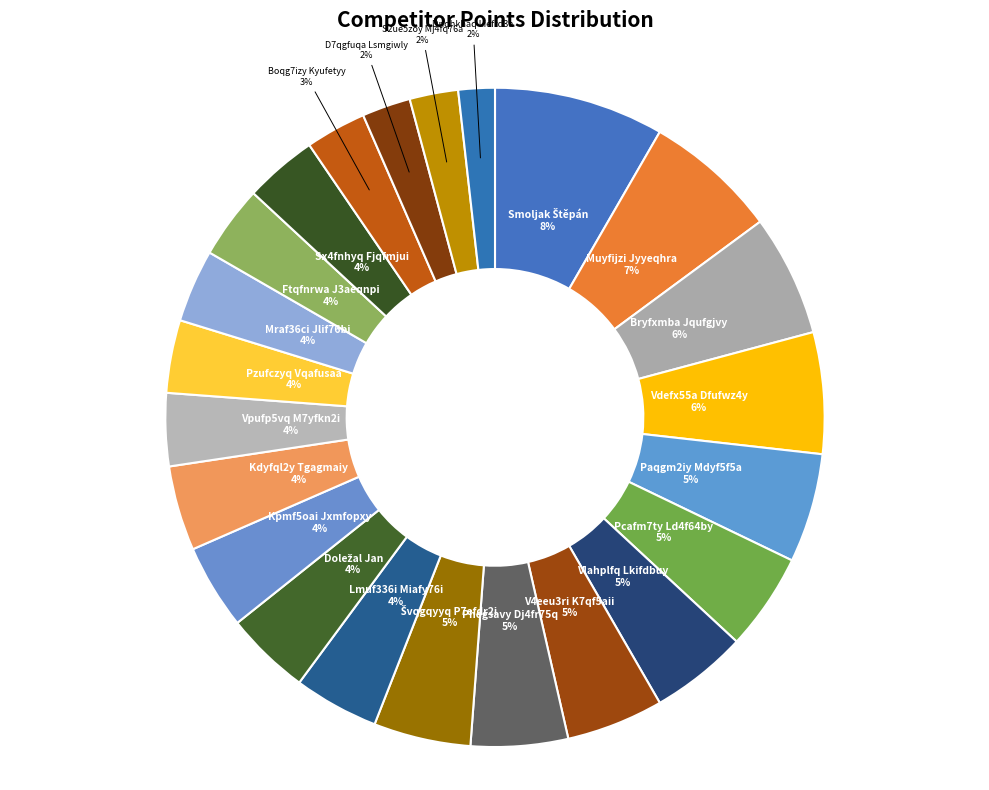

Count the number of slices in the pie.

23